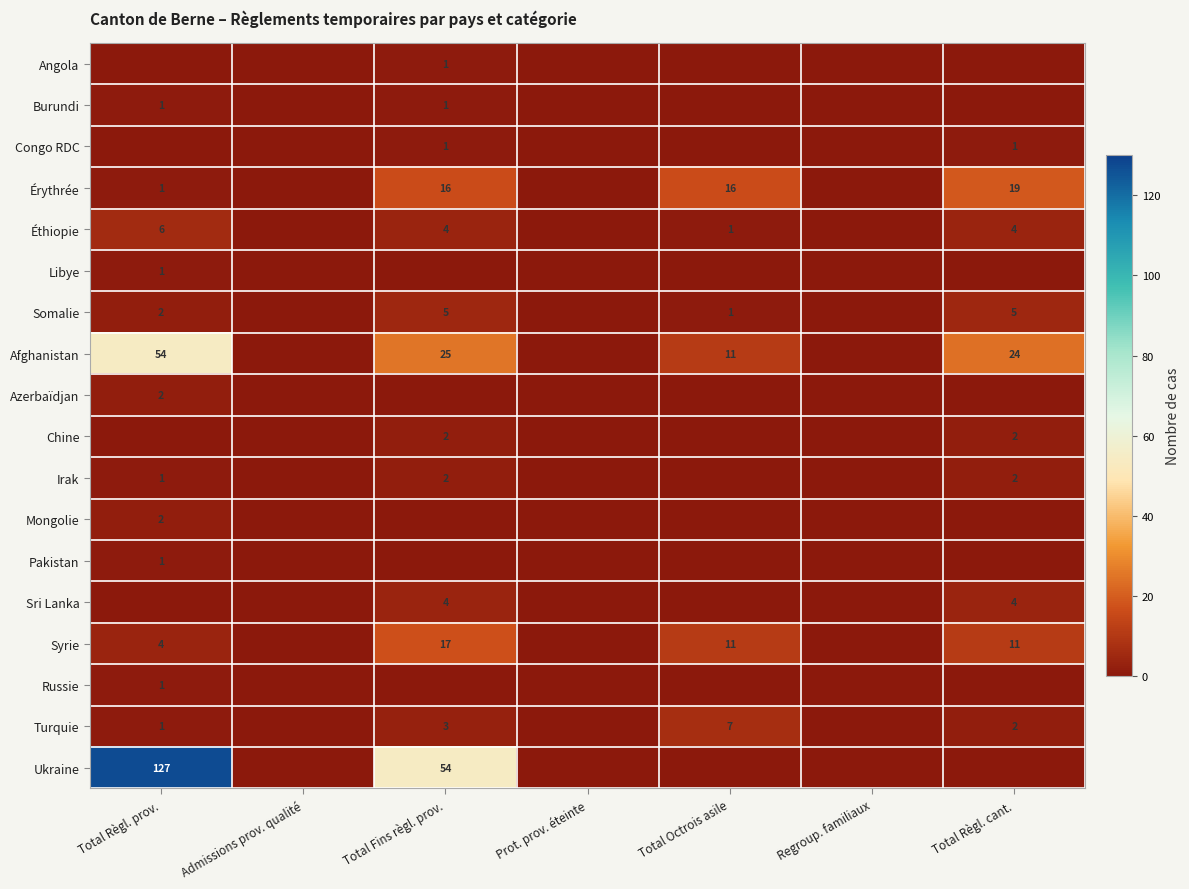

Is the value of Syrie at Total Fins règl. prov. greater than the value of Éthiopie at Total Règl. prov.?

Yes